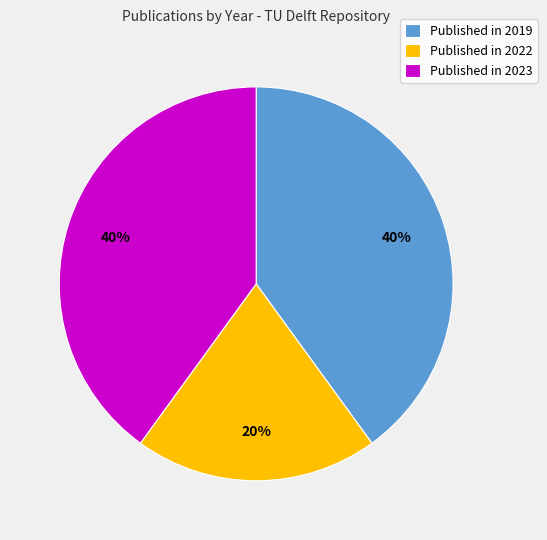

Is there a majority slice in this chart?

No